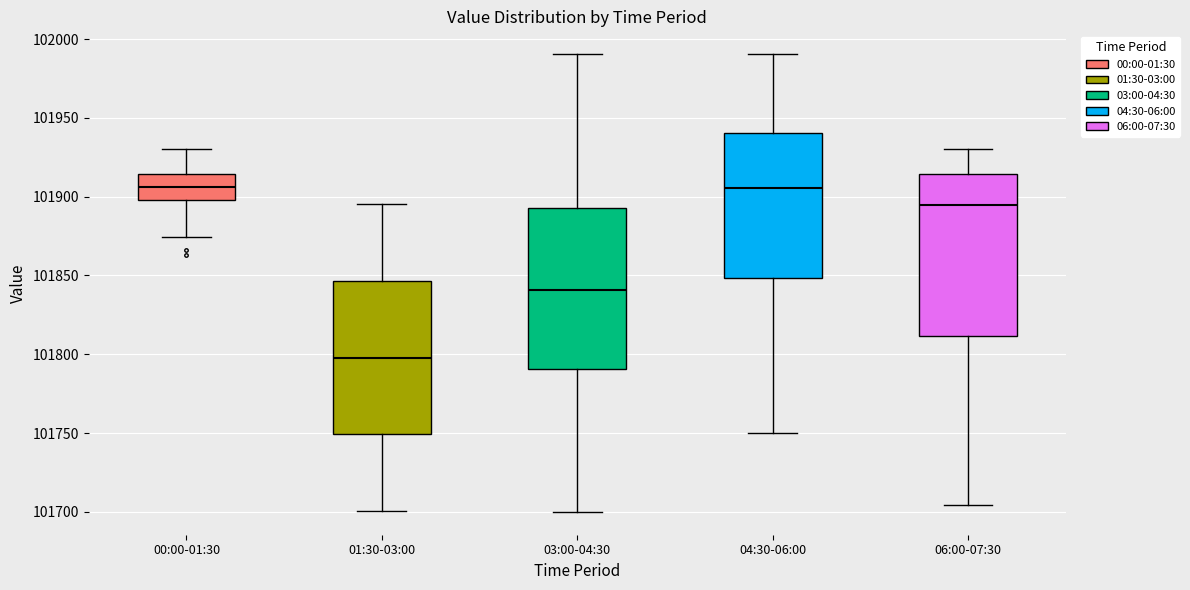

Which box has the lowest median line?

01:30-03:00